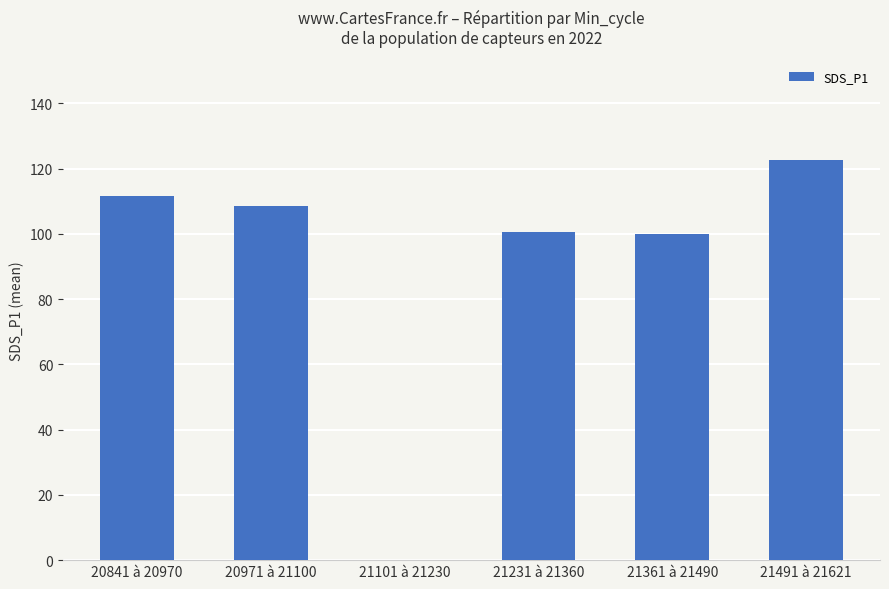

How many series are shown in this chart?

1